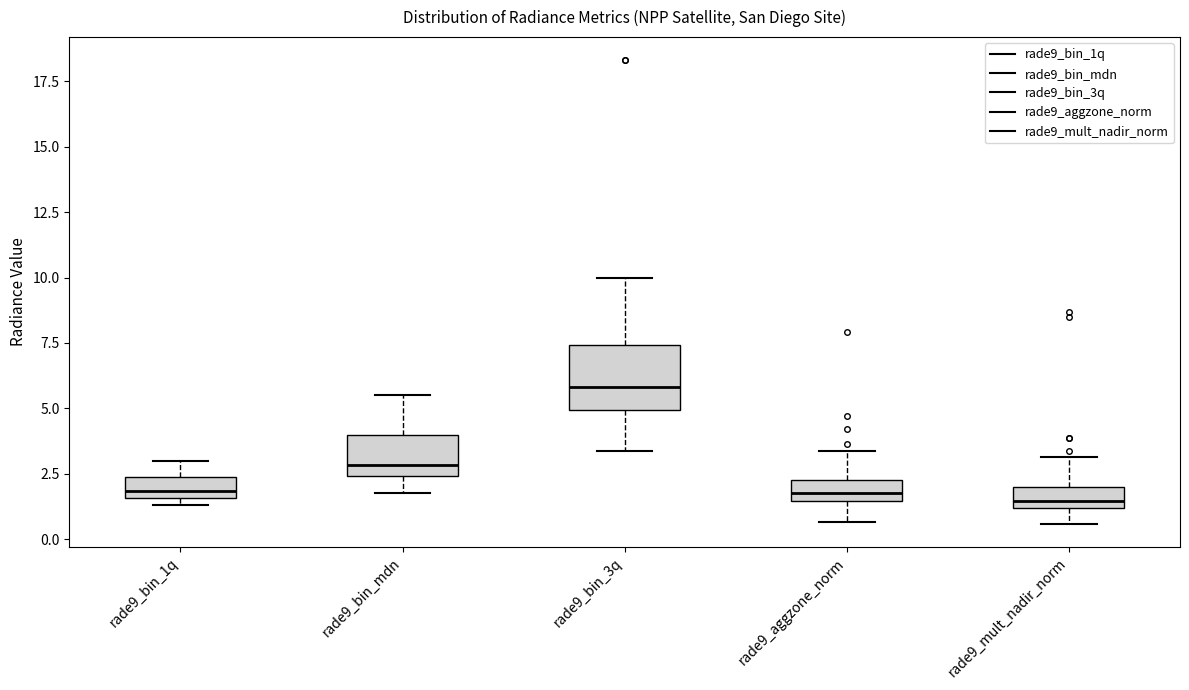

Where does the lower whisker of the box for rade9_mult_nadir_norm end on the y-axis? The values are not printed on the chart, so give them approximately, as read against the axis.

0.5